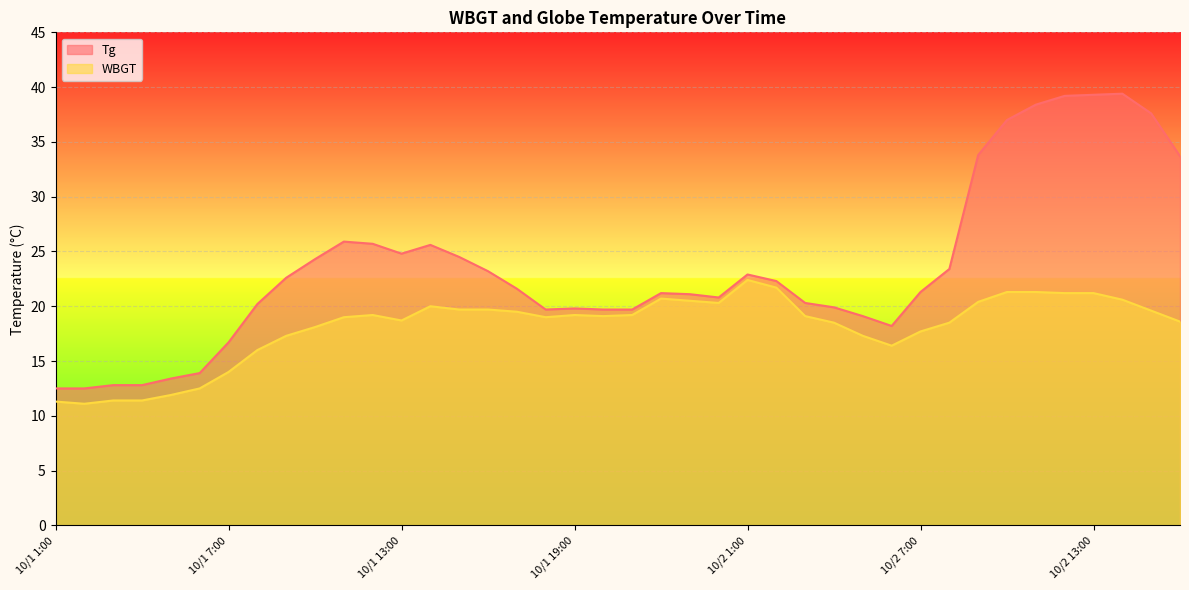

In WBGT, how many points are lower than both neighbors (excluding endpoints)?

6